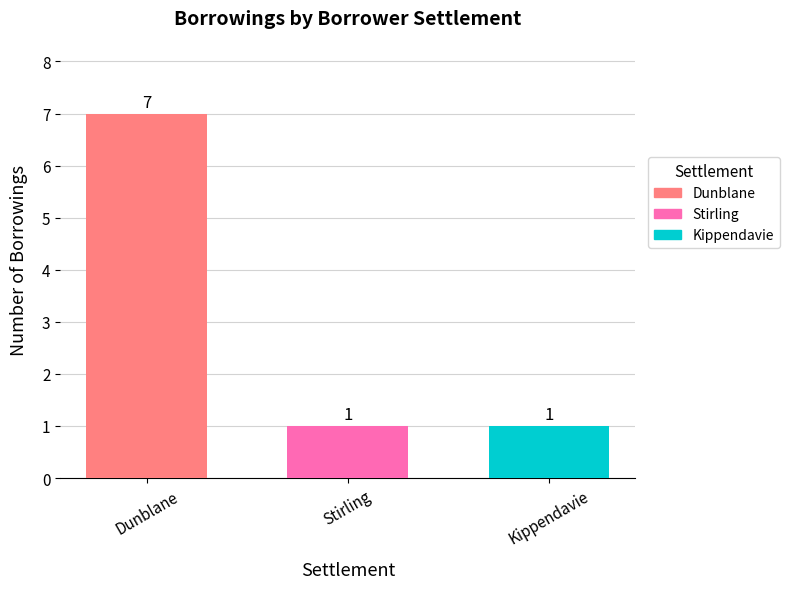

Is it true that Dunblane equals 7 at Stirling?

True